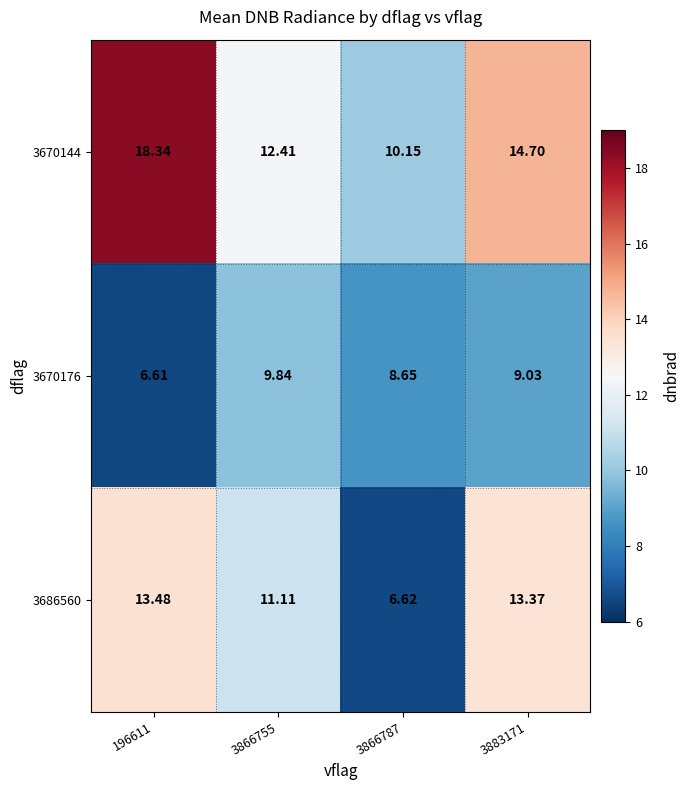

Is the value of 3686560 at 196611 greater than the value of 3670144 at 3866787?

Yes